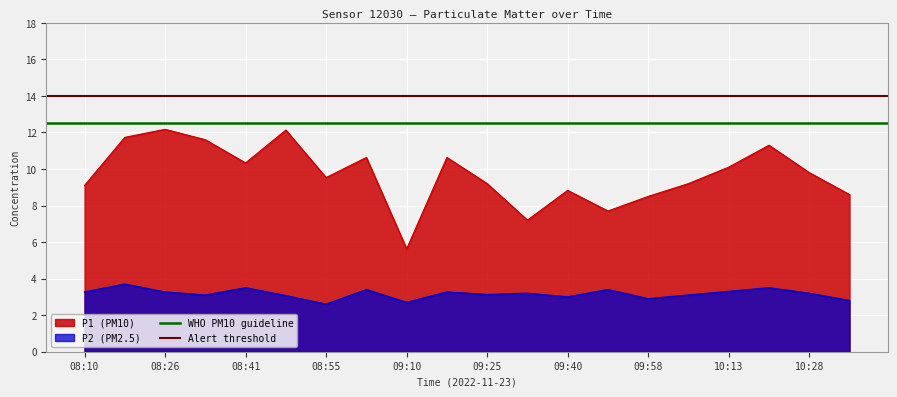

True or false: P2 (PM2.5) and P1 (PM10) cross at least once.

False